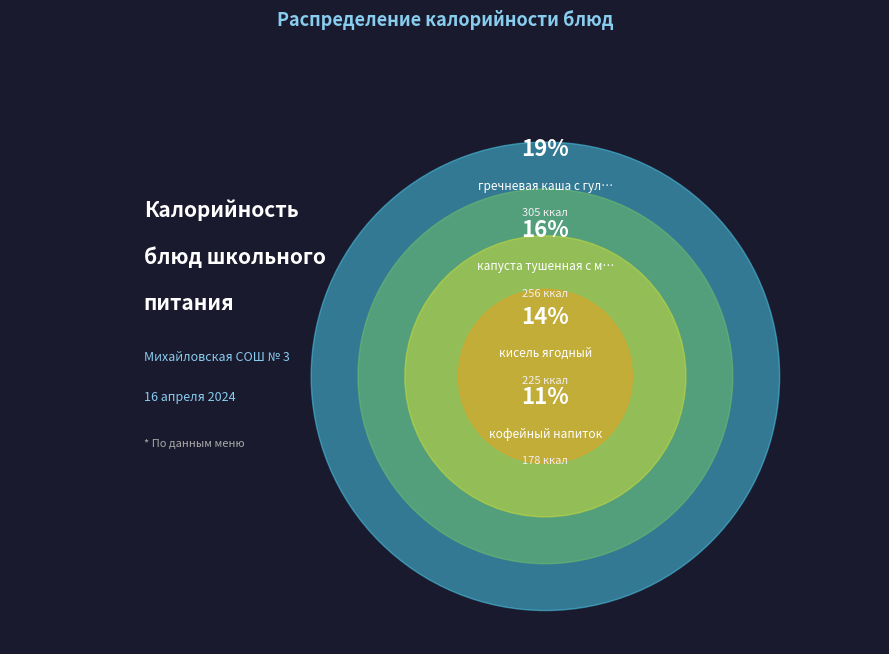

The кисель ягодный slice represents 14% of the pie. True or false?

True